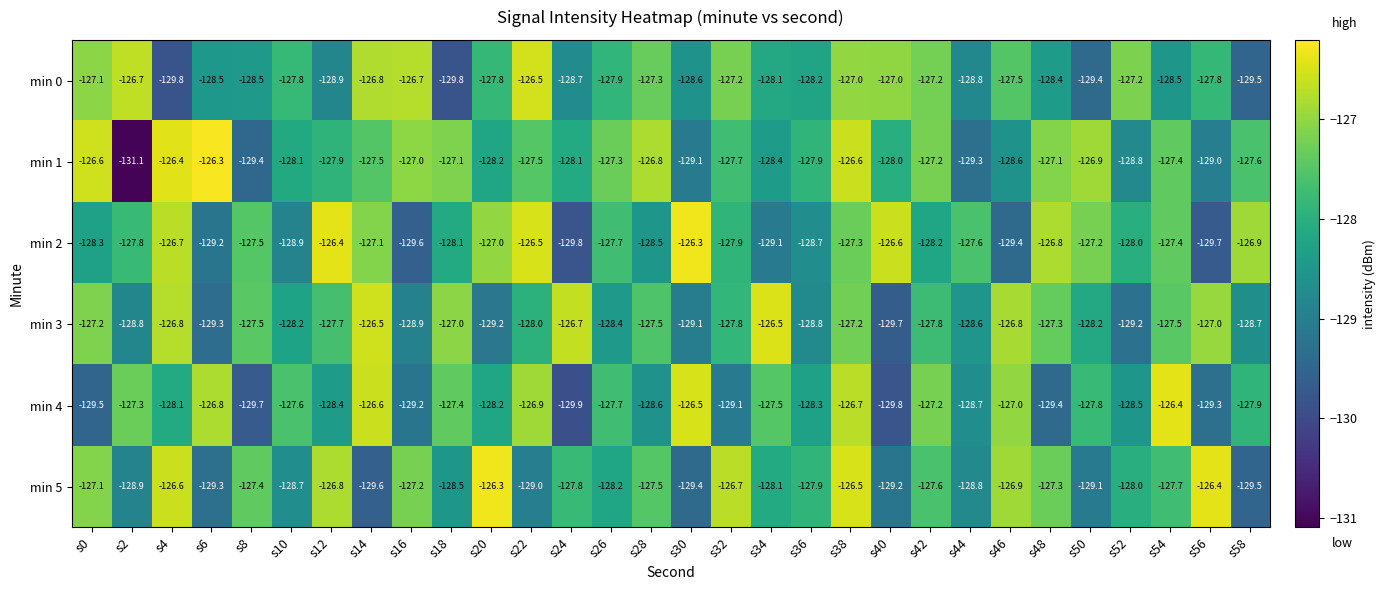

Is it true that min 4 equals -49.2 at s24?

False